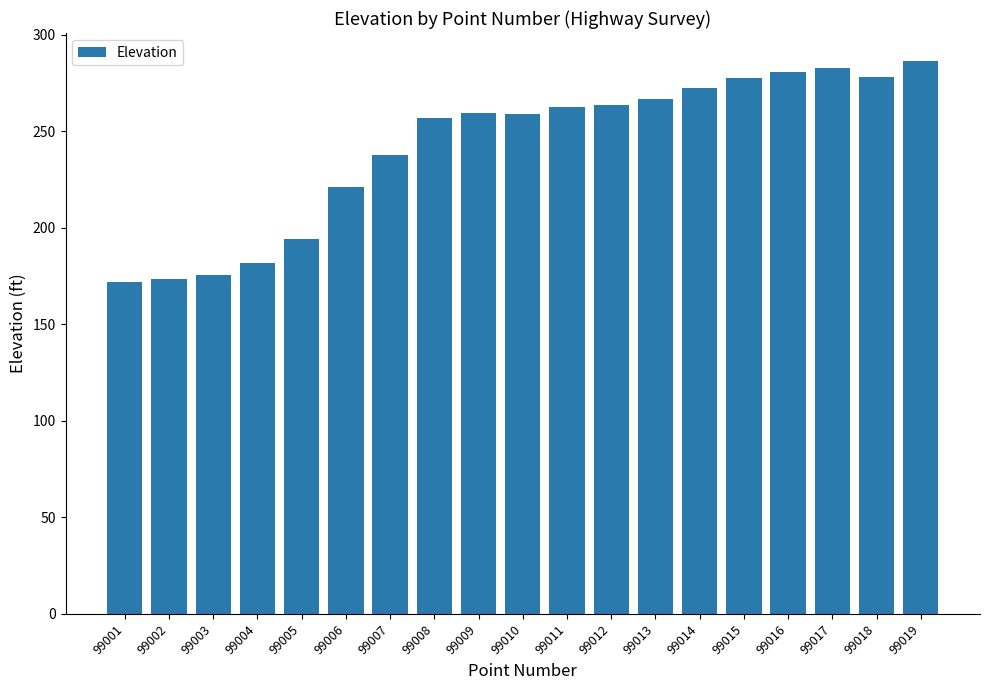

What is the difference between the values at 99005 and 99003?

18.9